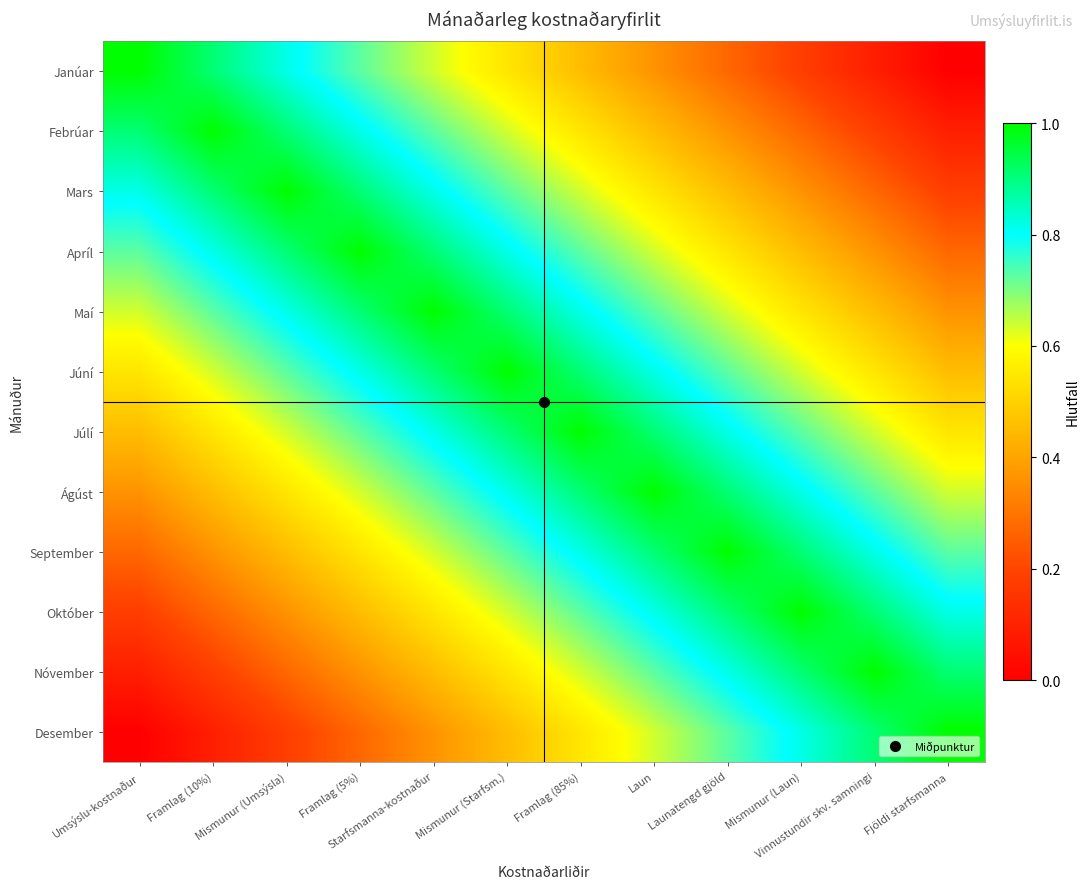

Reading left to right, extract all data points from this chart.

Janúar: Umsýslu-kostnaður=1.0	Framlag (10%)=0.9	Mismunur (Umsýsla)=0.8	Framlag (5%)=0.7	Starfsmanna-kostnaður=0.6	Mismunur (Starfsm.)=0.5	Framlag (85%)=0.5	Laun=0.4	Launatengd gjöld=0.3	Mismunur (Laun)=0.2	Vinnustundir skv. samningi=0.1	Fjöldi starfsmanna=0.0
Febrúar: Umsýslu-kostnaður=0.9	Framlag (10%)=1.0	Mismunur (Umsýsla)=0.9	Framlag (5%)=0.8	Starfsmanna-kostnaður=0.7	Mismunur (Starfsm.)=0.6	Framlag (85%)=0.5	Laun=0.5	Launatengd gjöld=0.4	Mismunur (Laun)=0.3	Vinnustundir skv. samningi=0.2	Fjöldi starfsmanna=0.1
Mars: Umsýslu-kostnaður=0.8	Framlag (10%)=0.9	Mismunur (Umsýsla)=1.0	Framlag (5%)=0.9	Starfsmanna-kostnaður=0.8	Mismunur (Starfsm.)=0.7	Framlag (85%)=0.6	Laun=0.5	Launatengd gjöld=0.5	Mismunur (Laun)=0.4	Vinnustundir skv. samningi=0.3	Fjöldi starfsmanna=0.2
Apríl: Umsýslu-kostnaður=0.7	Framlag (10%)=0.8	Mismunur (Umsýsla)=0.9	Framlag (5%)=1.0	Starfsmanna-kostnaður=0.9	Mismunur (Starfsm.)=0.8	Framlag (85%)=0.7	Laun=0.6	Launatengd gjöld=0.5	Mismunur (Laun)=0.5	Vinnustundir skv. samningi=0.4	Fjöldi starfsmanna=0.3
Maí: Umsýslu-kostnaður=0.6	Framlag (10%)=0.7	Mismunur (Umsýsla)=0.8	Framlag (5%)=0.9	Starfsmanna-kostnaður=1.0	Mismunur (Starfsm.)=0.9	Framlag (85%)=0.8	Laun=0.7	Launatengd gjöld=0.6	Mismunur (Laun)=0.5	Vinnustundir skv. samningi=0.5	Fjöldi starfsmanna=0.4
Júní: Umsýslu-kostnaður=0.5	Framlag (10%)=0.6	Mismunur (Umsýsla)=0.7	Framlag (5%)=0.8	Starfsmanna-kostnaður=0.9	Mismunur (Starfsm.)=1.0	Framlag (85%)=0.9	Laun=0.8	Launatengd gjöld=0.7	Mismunur (Laun)=0.6	Vinnustundir skv. samningi=0.5	Fjöldi starfsmanna=0.5
Júlí: Umsýslu-kostnaður=0.5	Framlag (10%)=0.5	Mismunur (Umsýsla)=0.6	Framlag (5%)=0.7	Starfsmanna-kostnaður=0.8	Mismunur (Starfsm.)=0.9	Framlag (85%)=1.0	Laun=0.9	Launatengd gjöld=0.8	Mismunur (Laun)=0.7	Vinnustundir skv. samningi=0.6	Fjöldi starfsmanna=0.5
Ágúst: Umsýslu-kostnaður=0.4	Framlag (10%)=0.5	Mismunur (Umsýsla)=0.5	Framlag (5%)=0.6	Starfsmanna-kostnaður=0.7	Mismunur (Starfsm.)=0.8	Framlag (85%)=0.9	Laun=1.0	Launatengd gjöld=0.9	Mismunur (Laun)=0.8	Vinnustundir skv. samningi=0.7	Fjöldi starfsmanna=0.6
September: Umsýslu-kostnaður=0.3	Framlag (10%)=0.4	Mismunur (Umsýsla)=0.5	Framlag (5%)=0.5	Starfsmanna-kostnaður=0.6	Mismunur (Starfsm.)=0.7	Framlag (85%)=0.8	Laun=0.9	Launatengd gjöld=1.0	Mismunur (Laun)=0.9	Vinnustundir skv. samningi=0.8	Fjöldi starfsmanna=0.7
Október: Umsýslu-kostnaður=0.2	Framlag (10%)=0.3	Mismunur (Umsýsla)=0.4	Framlag (5%)=0.5	Starfsmanna-kostnaður=0.5	Mismunur (Starfsm.)=0.6	Framlag (85%)=0.7	Laun=0.8	Launatengd gjöld=0.9	Mismunur (Laun)=1.0	Vinnustundir skv. samningi=0.9	Fjöldi starfsmanna=0.8
Nóvember: Umsýslu-kostnaður=0.1	Framlag (10%)=0.2	Mismunur (Umsýsla)=0.3	Framlag (5%)=0.4	Starfsmanna-kostnaður=0.5	Mismunur (Starfsm.)=0.5	Framlag (85%)=0.6	Laun=0.7	Launatengd gjöld=0.8	Mismunur (Laun)=0.9	Vinnustundir skv. samningi=1.0	Fjöldi starfsmanna=0.9
Desember: Umsýslu-kostnaður=0.0	Framlag (10%)=0.1	Mismunur (Umsýsla)=0.2	Framlag (5%)=0.3	Starfsmanna-kostnaður=0.4	Mismunur (Starfsm.)=0.5	Framlag (85%)=0.5	Laun=0.6	Launatengd gjöld=0.7	Mismunur (Laun)=0.8	Vinnustundir skv. samningi=0.9	Fjöldi starfsmanna=1.0